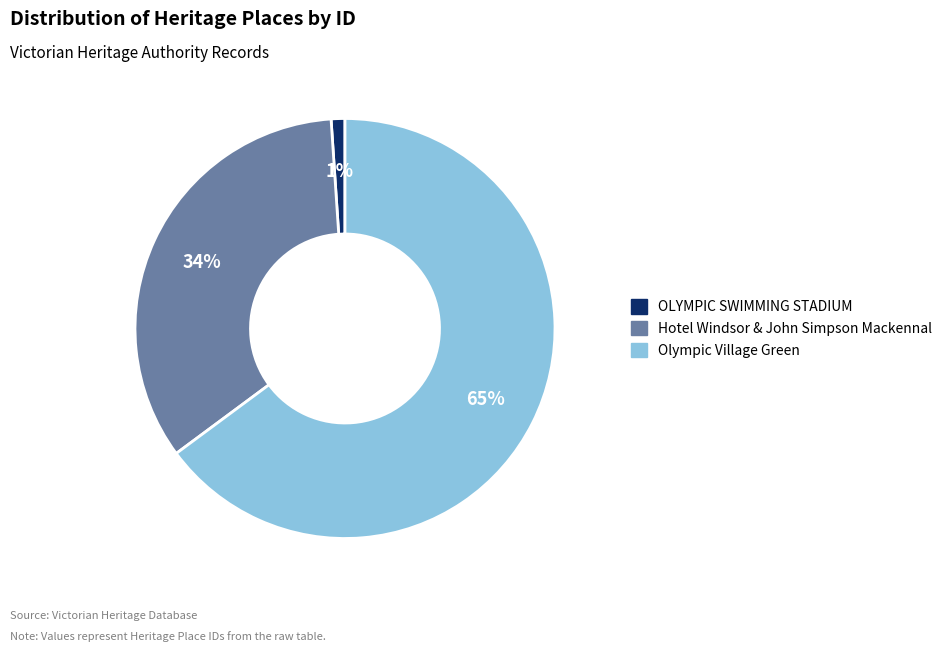

What is the majority slice?

Olympic Village Green